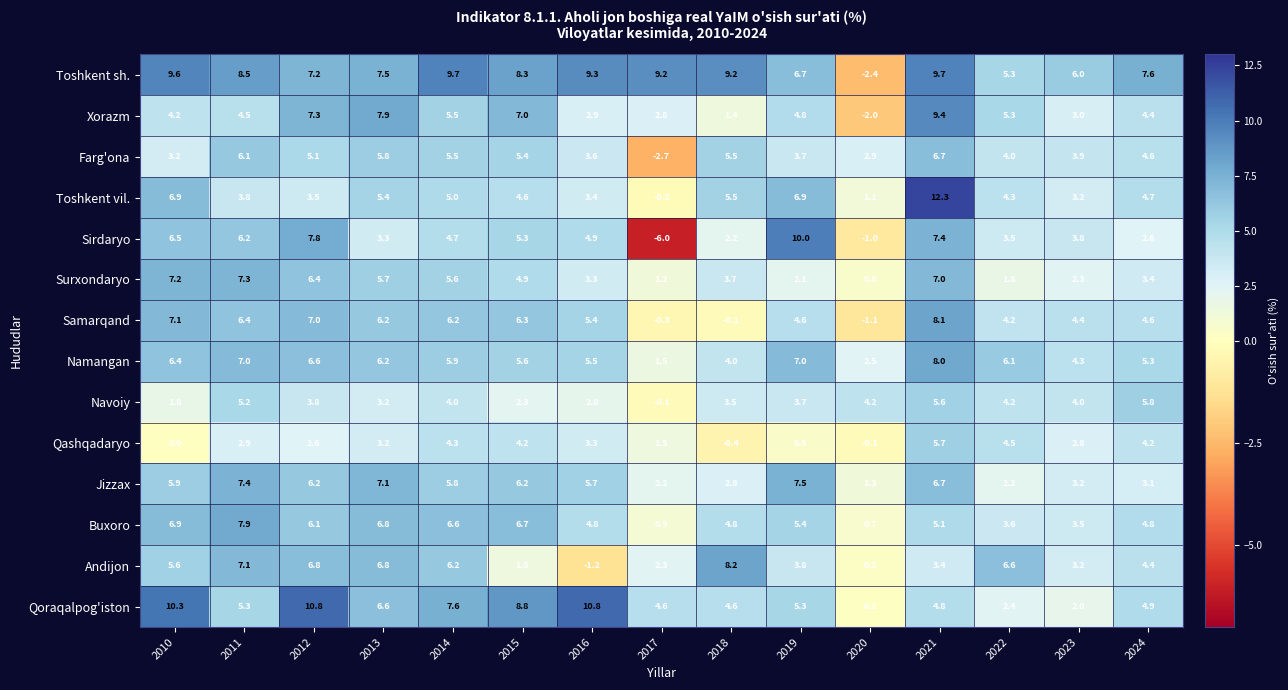

How many data points does each series have?

15